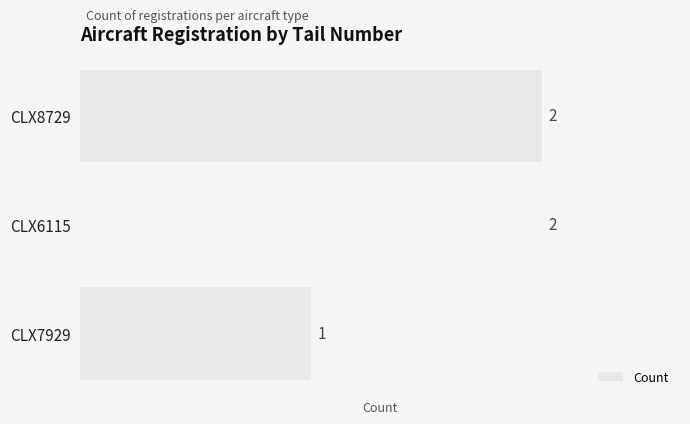

How many bars are there in total?

3